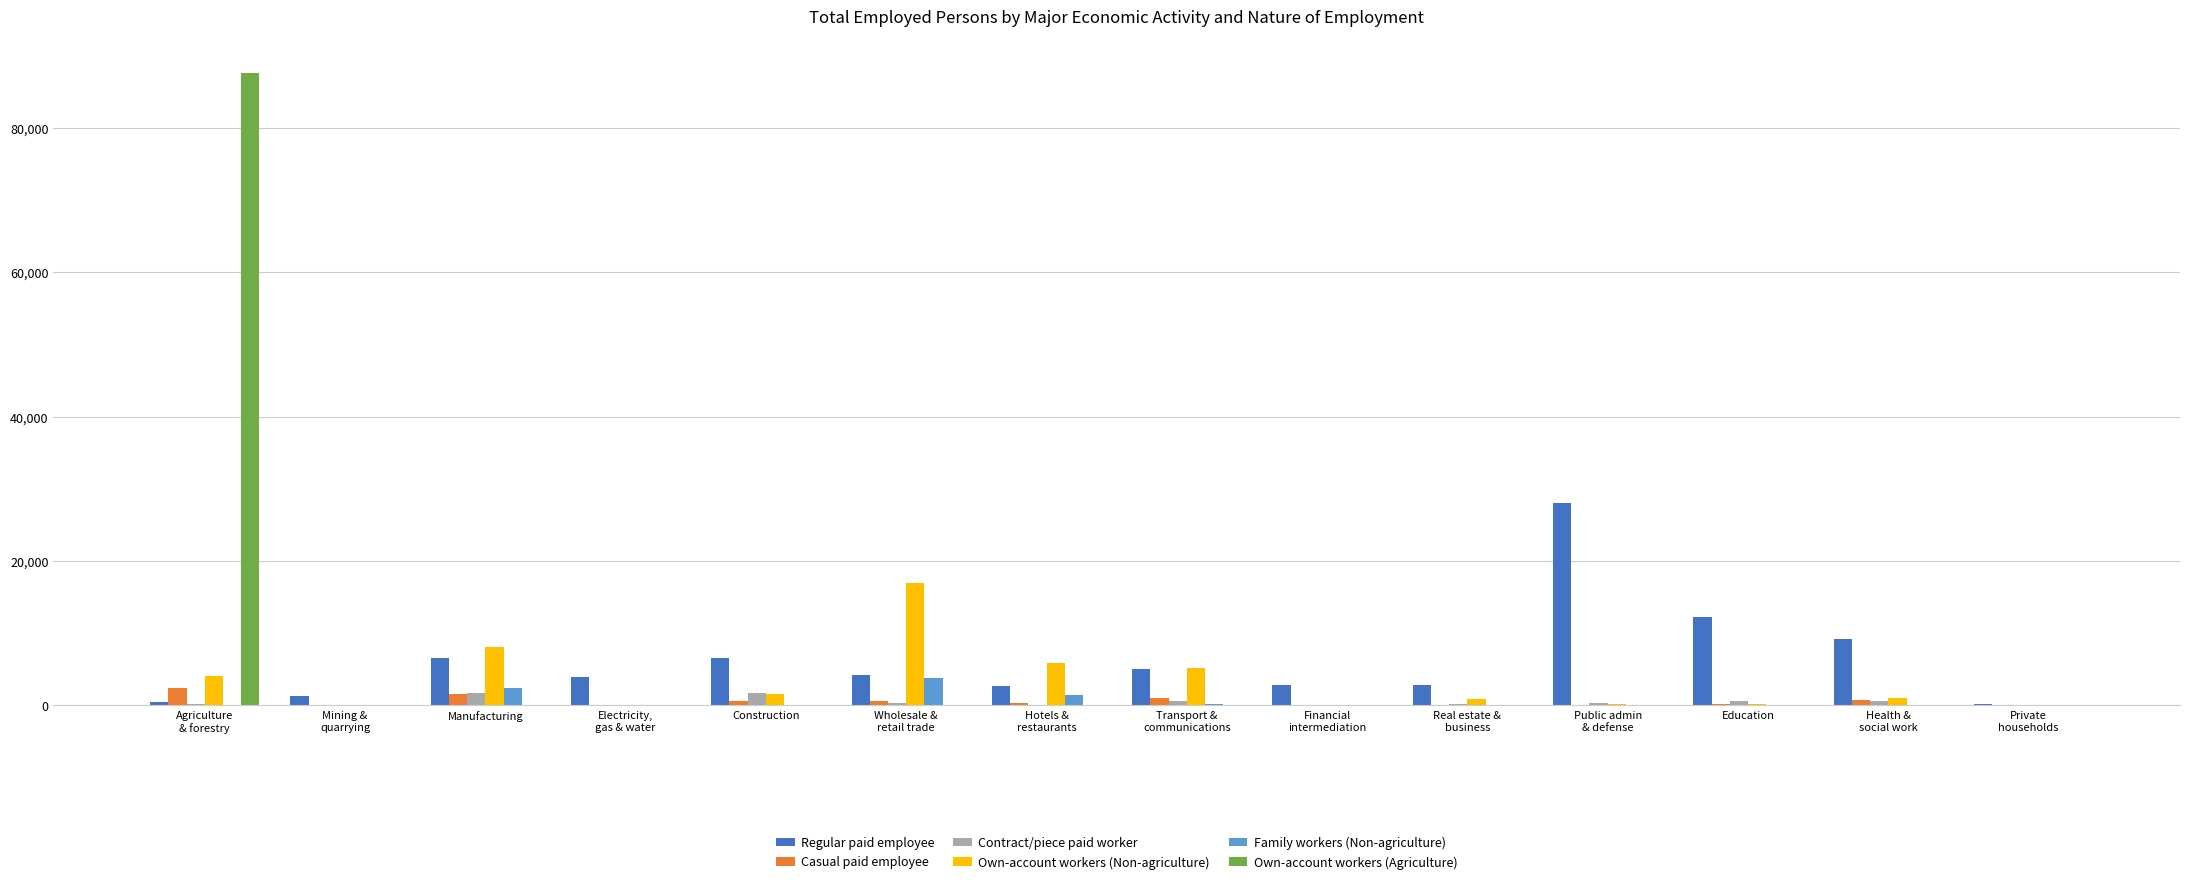

Which series has the widest spread of values?

Own-account workers (Agriculture)